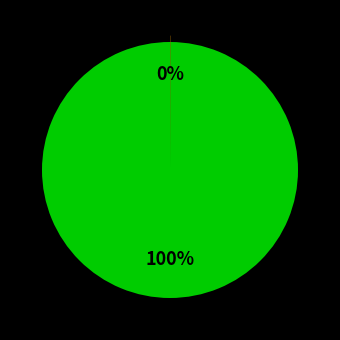

Does any single category account for the majority?

Yes